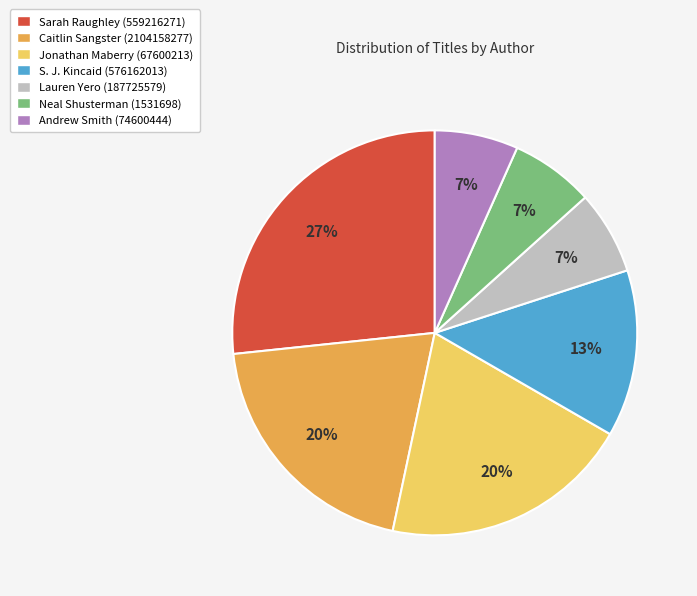

The S. J. Kincaid (576162013) slice represents 6% of the pie. True or false?

False